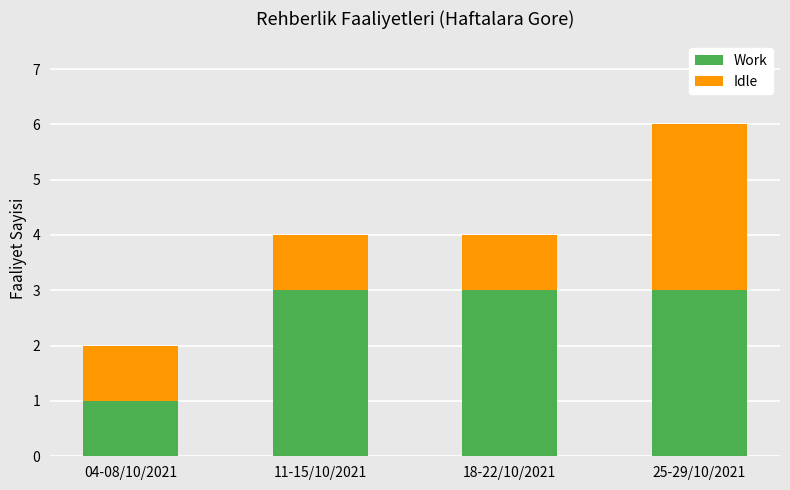

Reading right to left, transcribe the values for Work.

3	3	3	1